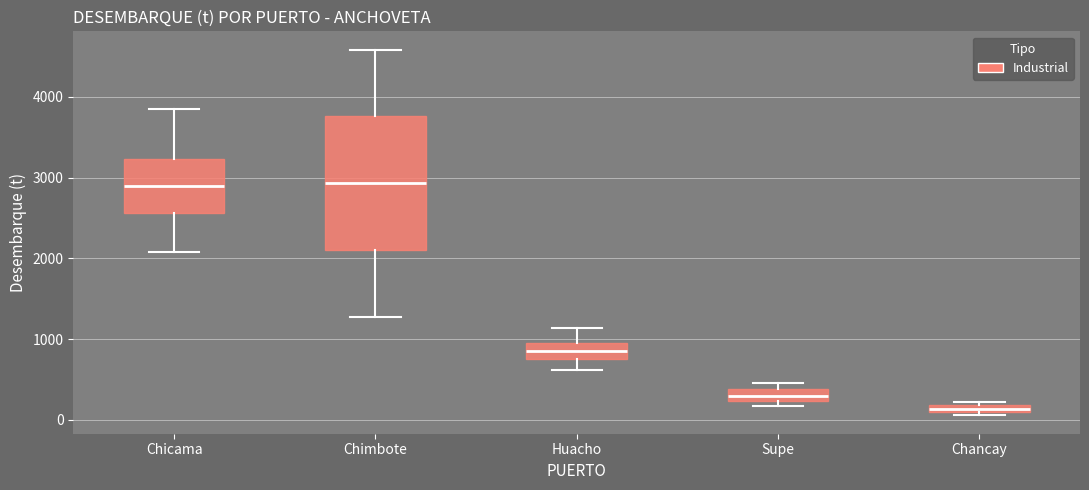

Which box has the lowest median line?

Chancay